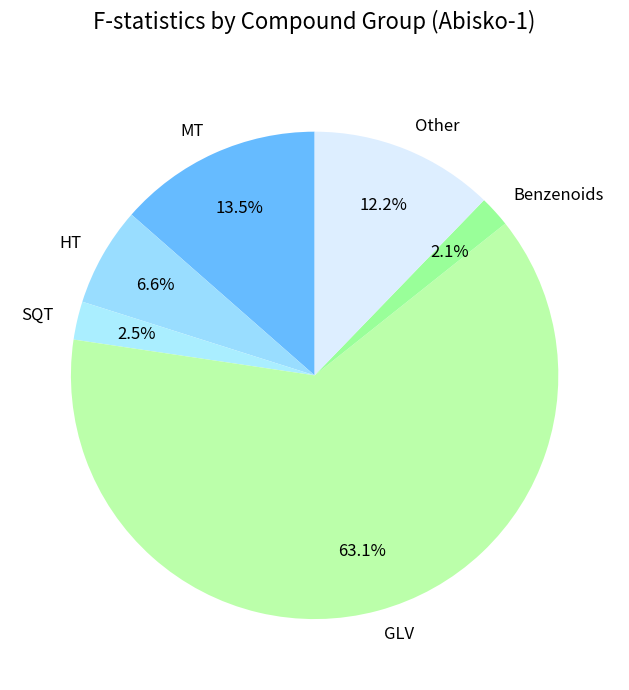

Which has a higher value, MT or HT?

MT